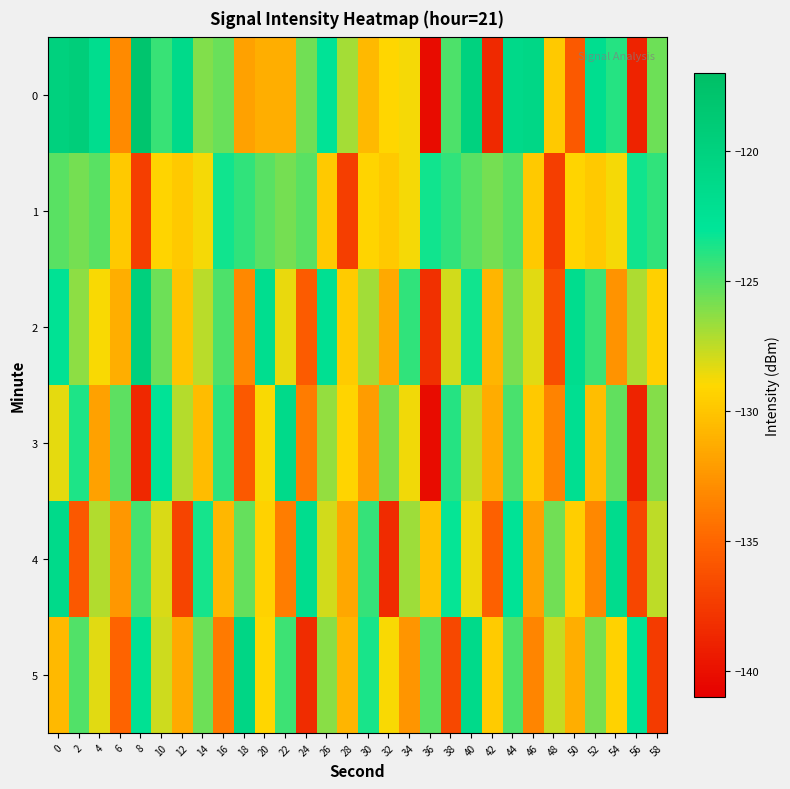

What is the total value across all series at 34?

-769.6